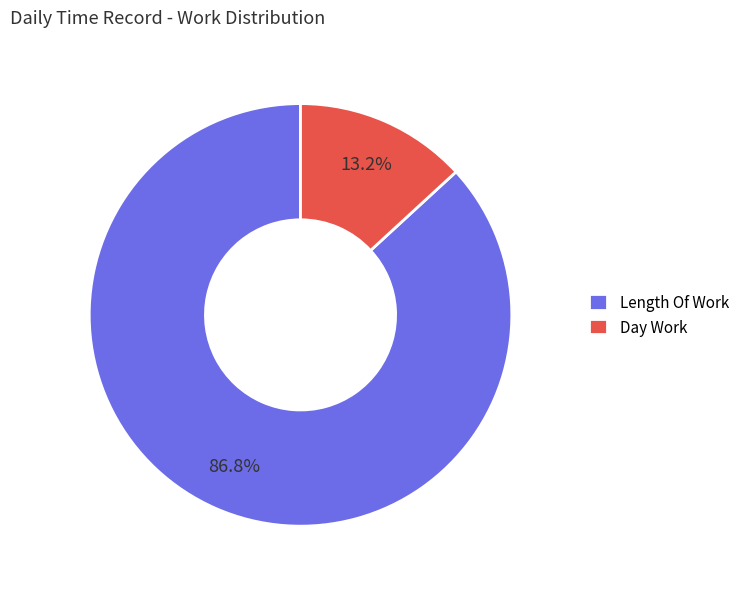

What is the smallest slice in the pie chart?

Day Work